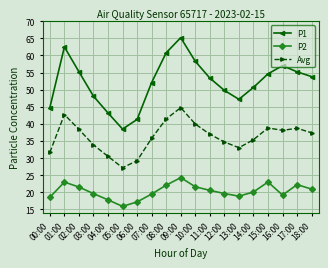

In P1, how many points are higher than both neighbors (excluding endpoints)?

3